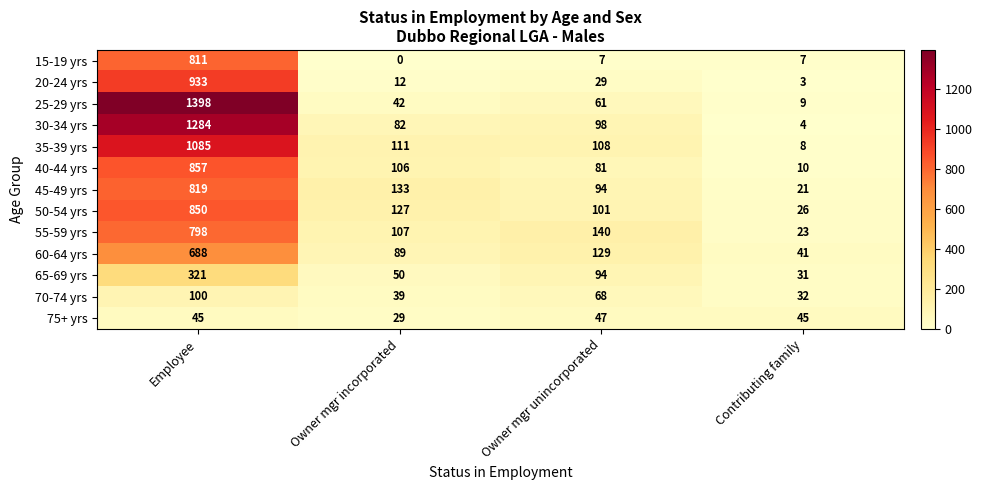

What is the approximate value of 25-29 yrs at Owner mgr unincorporated, to the nearest 10?

60